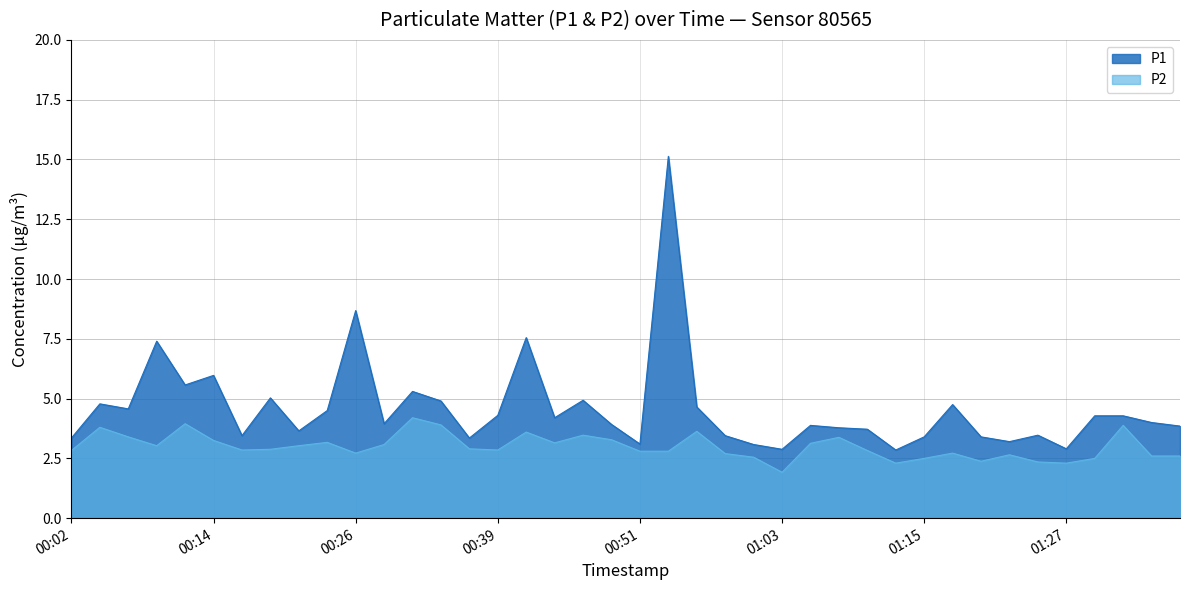

How many distinct data groups are displayed?

2